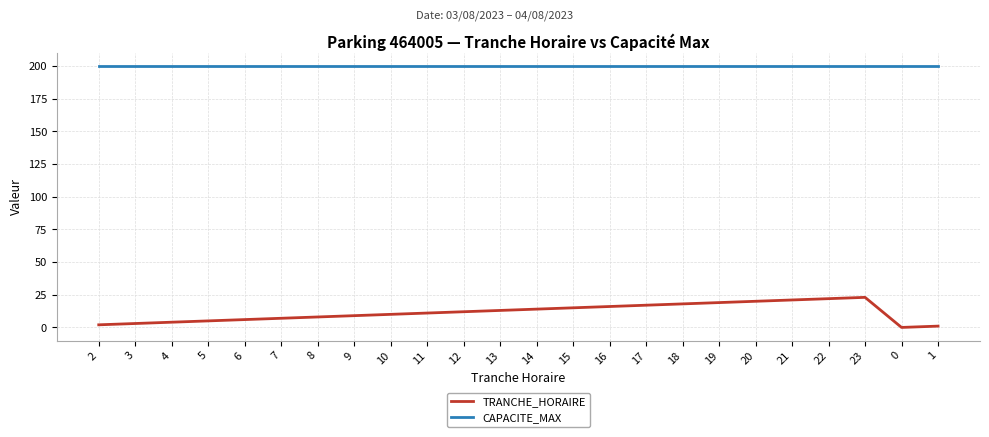

What is the total value across all series at 4?

204